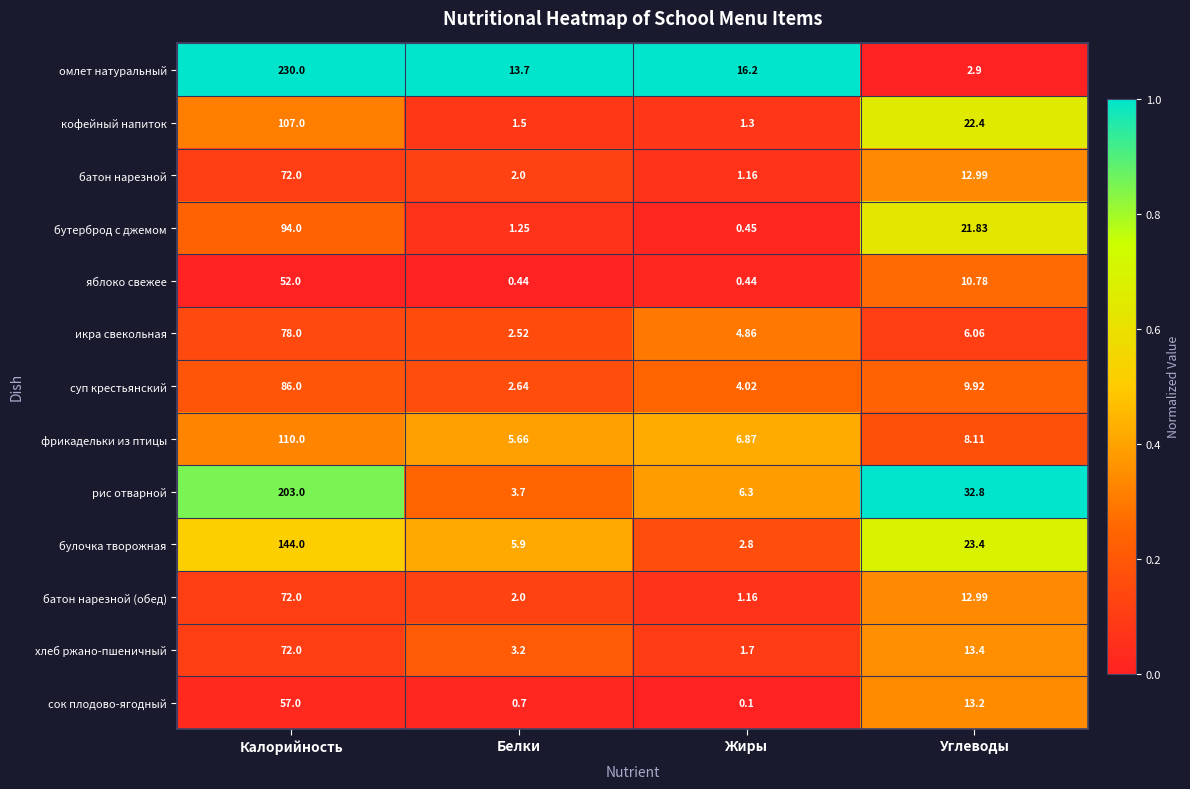

At which label does кофейный напиток first exceed 22?

Калорийность